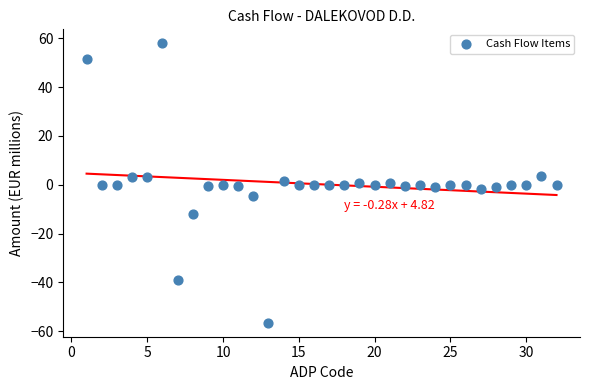

What is the range of Y values (max minus min)?

114.4